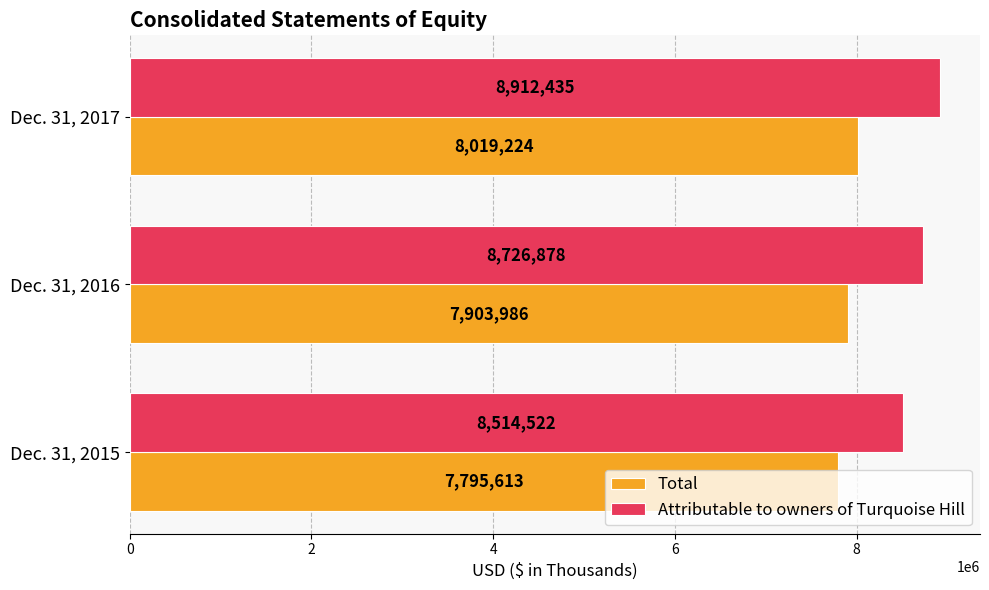

What is the approximate value of Attributable to owners of Turquoise Hill at Dec. 31, 2015?

8514522